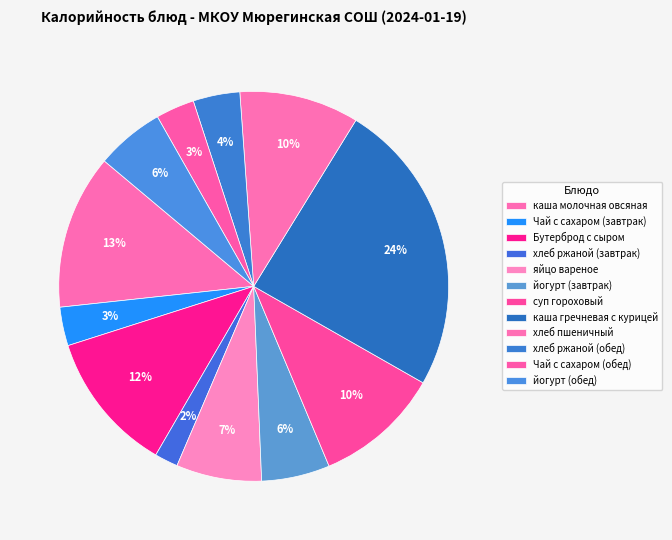

Which category has the smallest portion of the pie?

хлеб ржаной (завтрак)